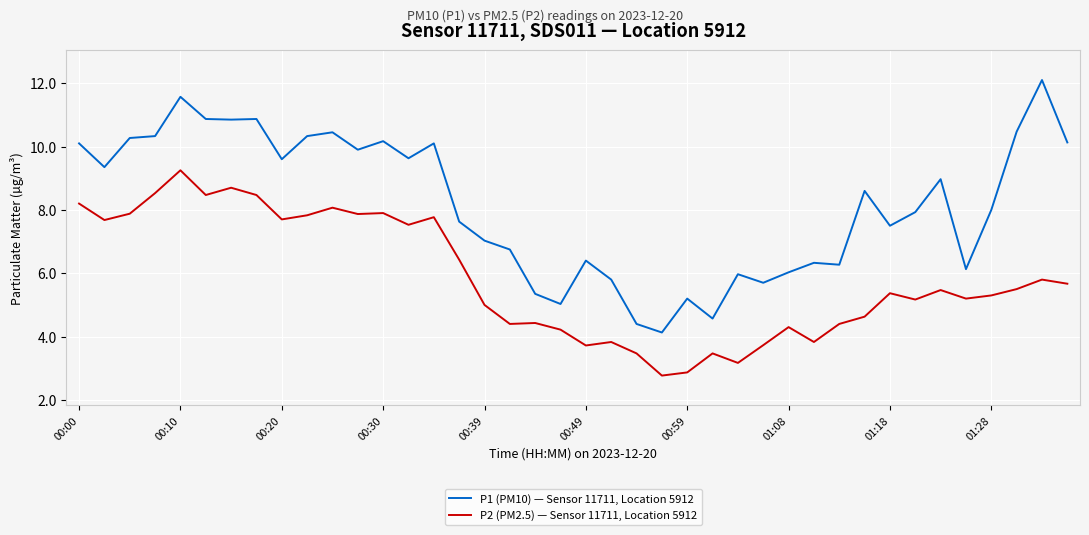

True or false: P1 (PM10) — Sensor 11711, Location 5912 has more than 1 interior local peaks.

True